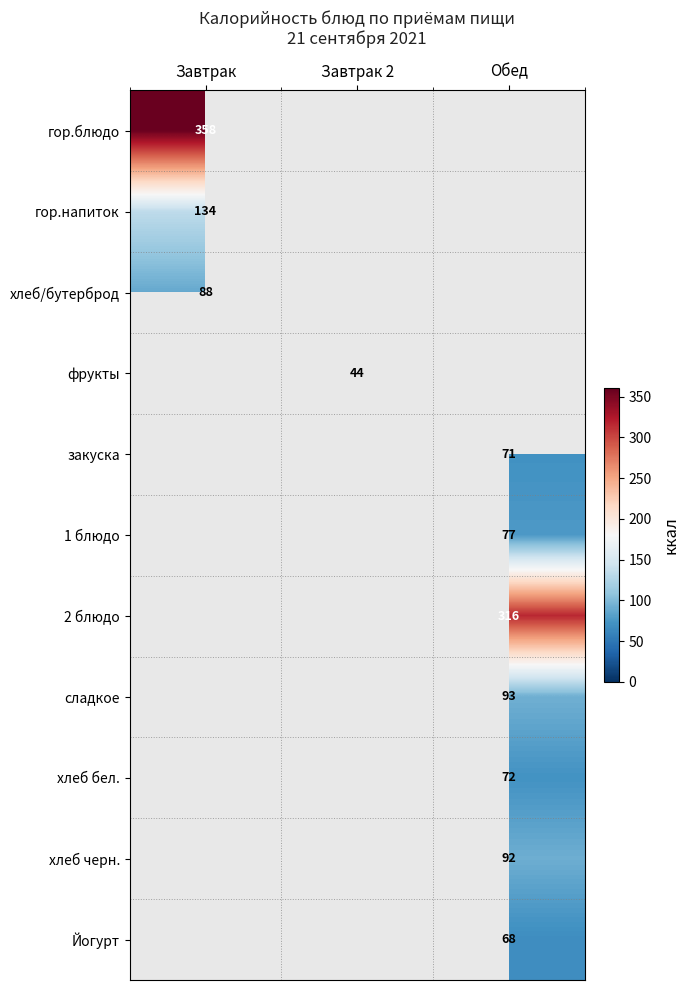

Count the number of categories in the chart.

3